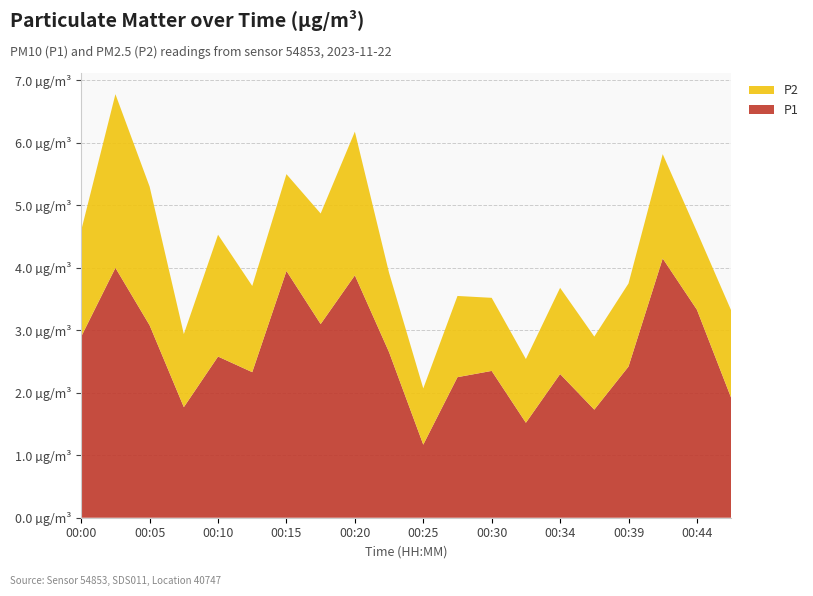

Reading right to left, transcribe all the data shown in this chart.

P1: 00:47=1.9	00:44=3.3	00:42=4.2	00:39=2.4	00:37=1.7	00:34=2.3	00:32=1.5	00:30=2.4	00:27=2.2	00:25=1.2	00:22=2.6	00:20=3.9	00:17=3.1	00:15=4.0	00:13=2.3	00:10=2.6	00:08=1.8	00:05=3.1	00:03=4.0	00:00=2.9
P2: 00:47=1.4	00:44=1.2	00:42=1.7	00:39=1.3	00:37=1.2	00:34=1.4	00:32=1.0	00:30=1.2	00:27=1.3	00:25=0.9	00:22=1.3	00:20=2.3	00:17=1.8	00:15=1.6	00:13=1.4	00:10=1.9	00:08=1.2	00:05=2.2	00:03=2.8	00:00=1.7